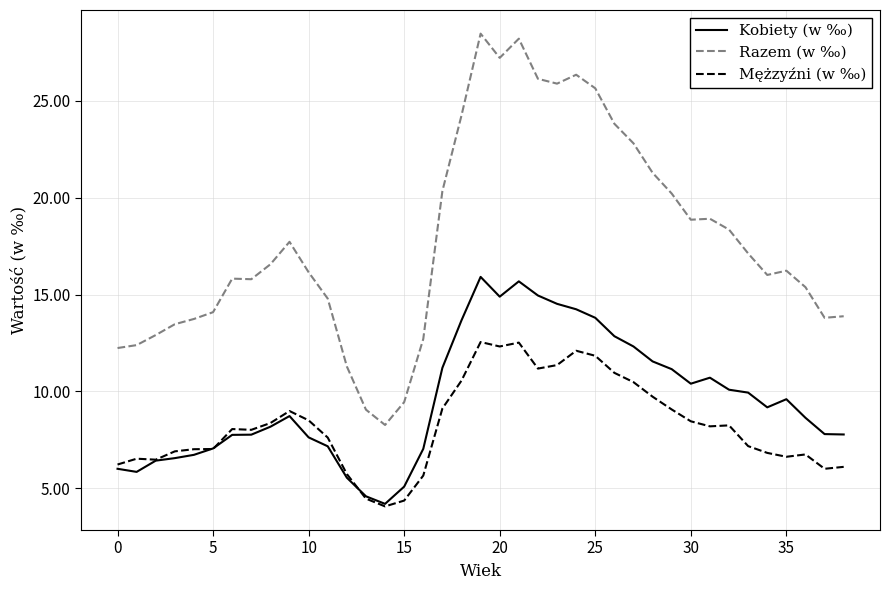

Rank the series by their maximum value, from lowest to highest.

Mężzyźni (w ‰), Kobiety (w ‰), Razem (w ‰)